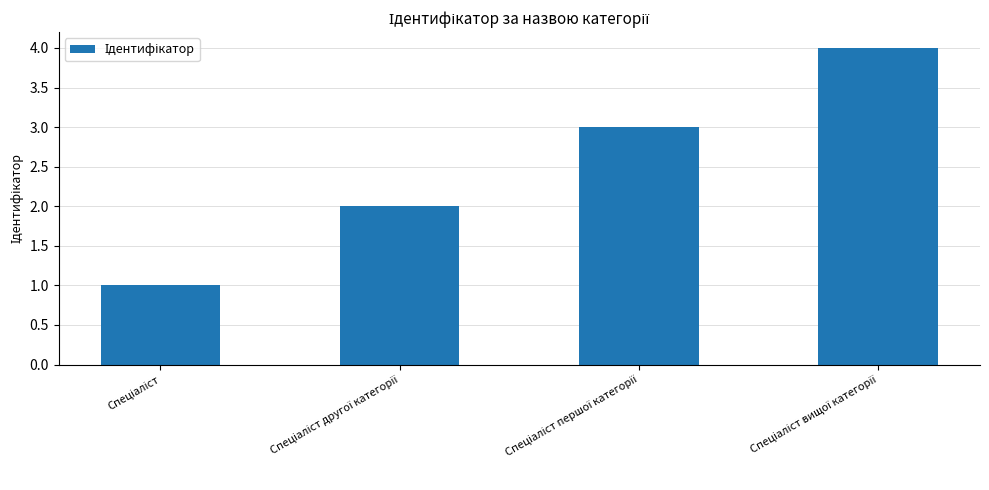

What is the difference between the maximum and minimum values?

3